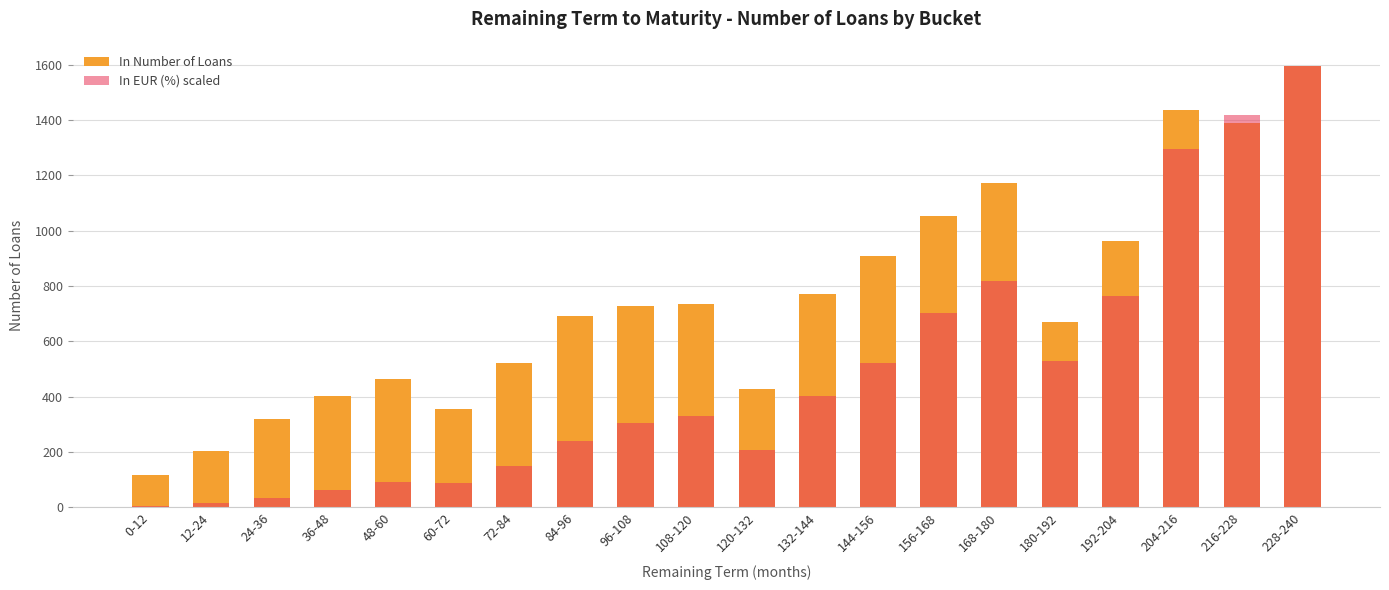

Rank the categories by In Number of Loans value from lowest to highest.

0-12, 12-24, 24-36, 60-72, 36-48, 120-132, 48-60, 72-84, 180-192, 84-96, 96-108, 108-120, 132-144, 144-156, 192-204, 156-168, 168-180, 216-228, 204-216, 228-240